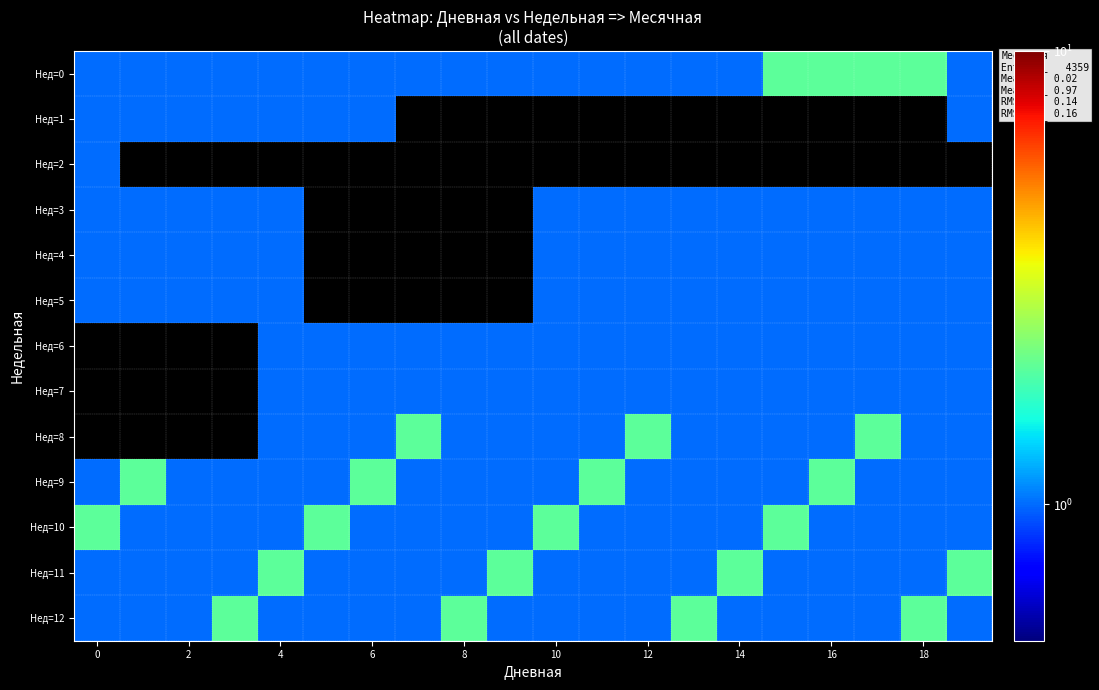

Which label corresponds to the largest value in the chart?

15